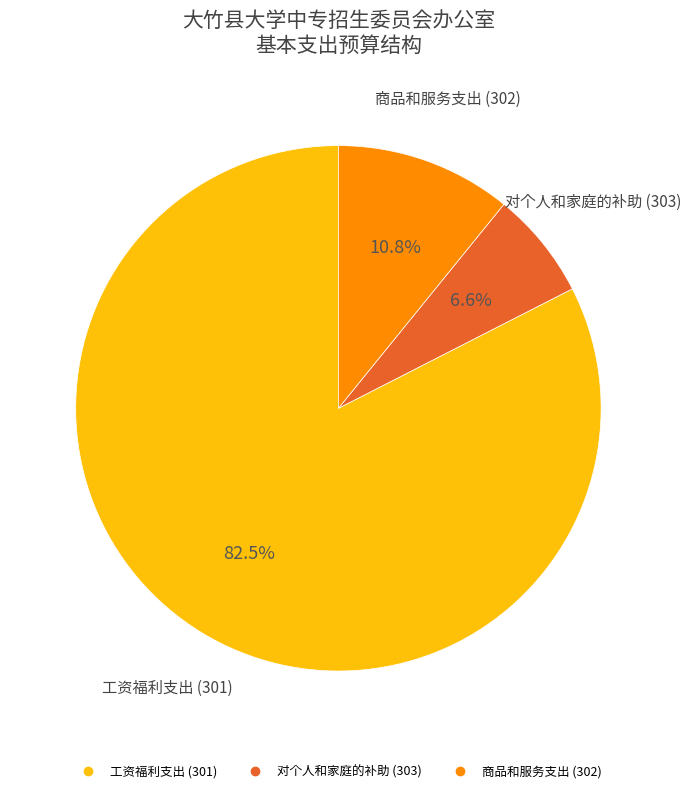

What percentage is the 对个人和家庭的补助 (303) slice, to the nearest percent?

7%